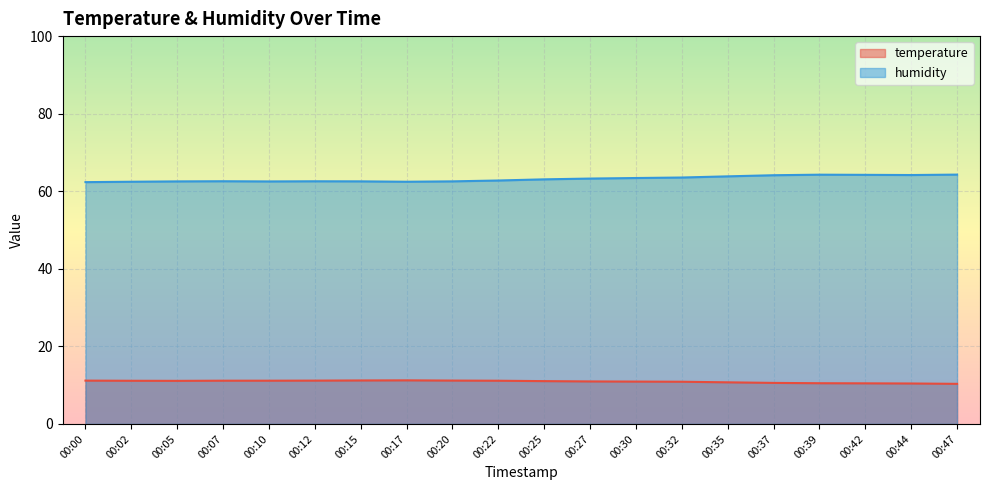

What is the value of the humidity point at the 9th from the left?

62.5